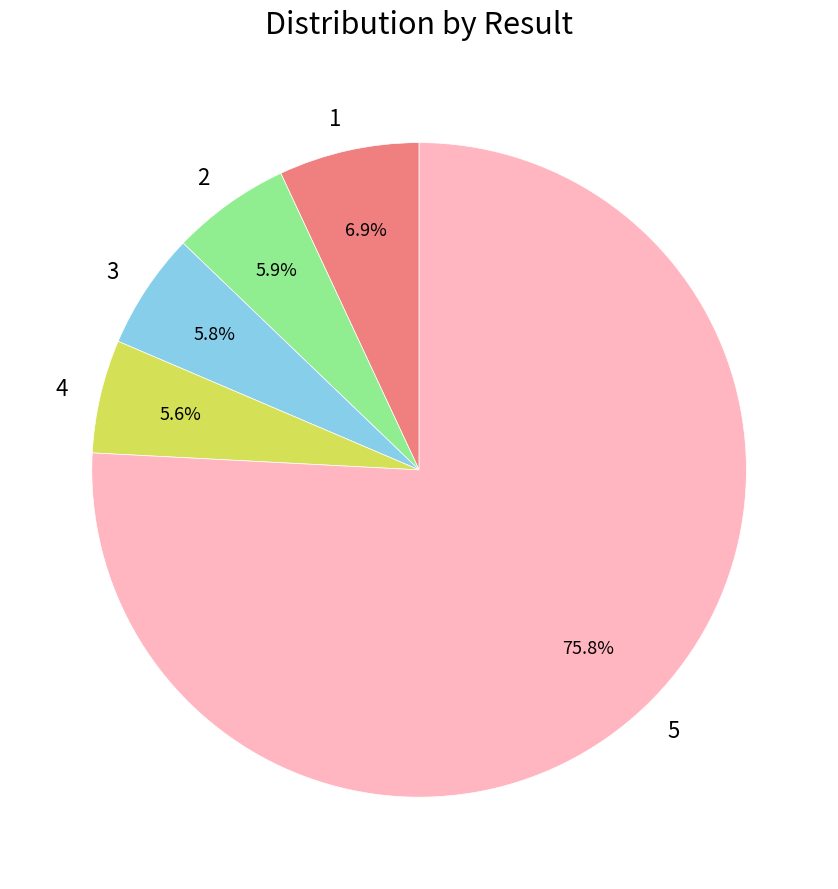

Combined, what portion of the pie is 2 and 1?

12.8%